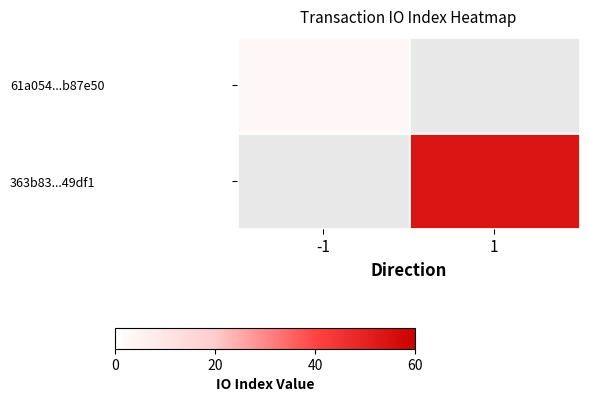

At how many categories does at least one series exceed 20?

1